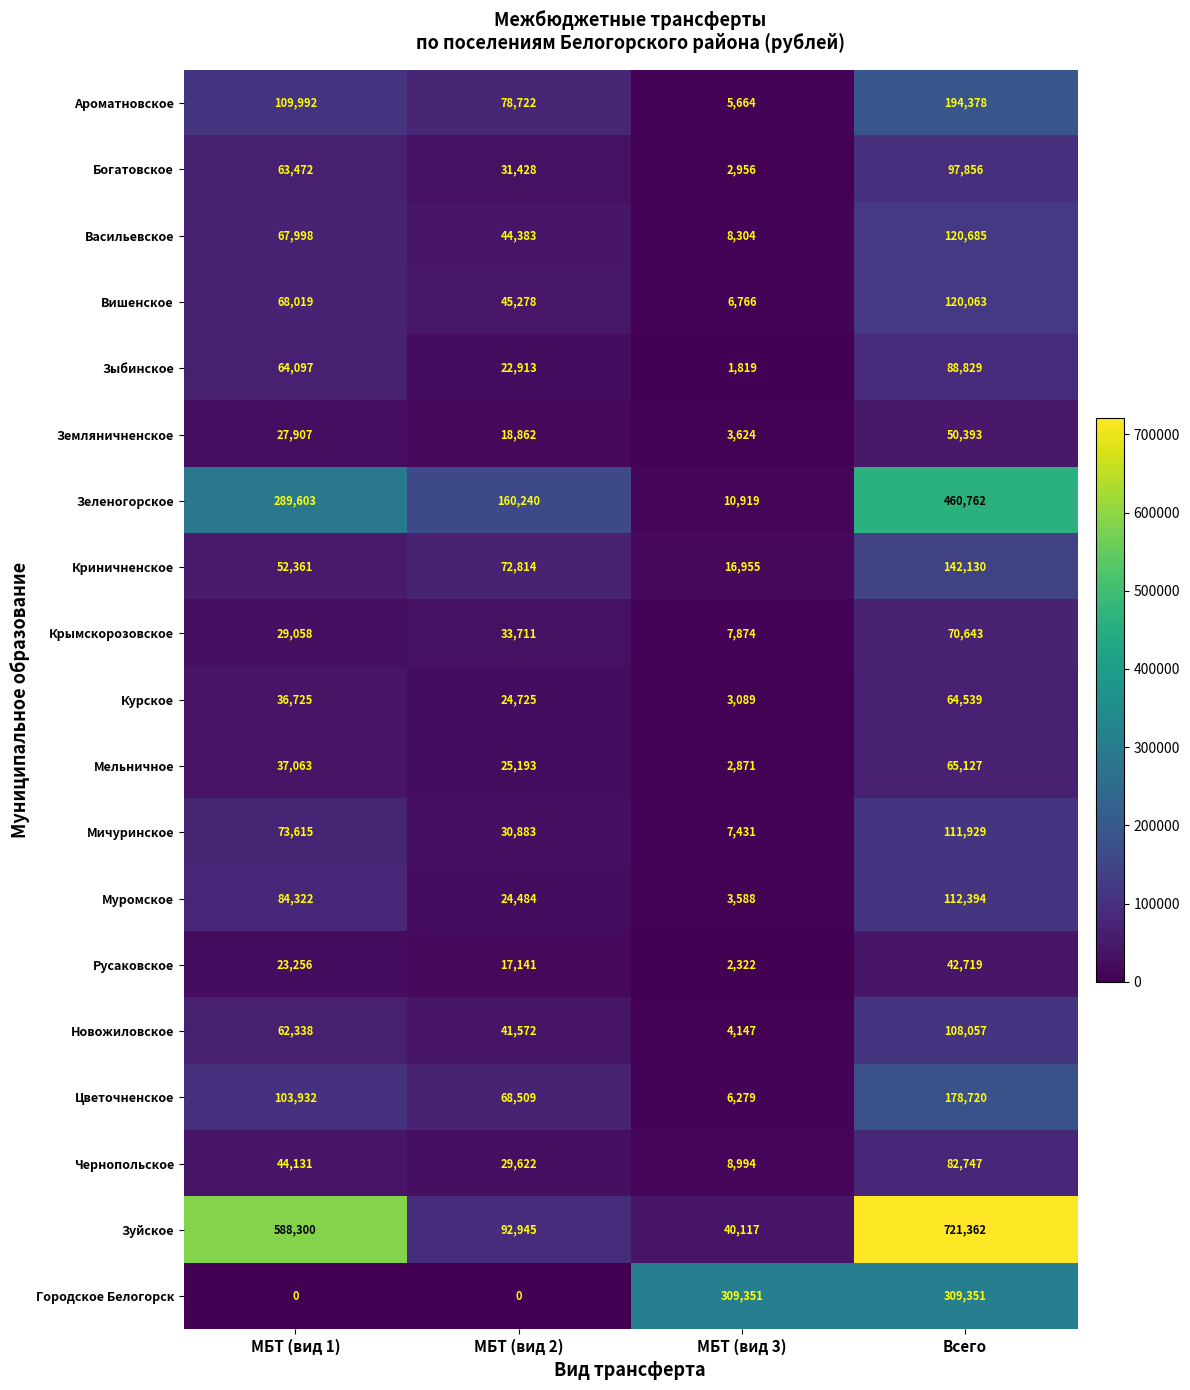

Which series has the widest spread of values?

Зуйское